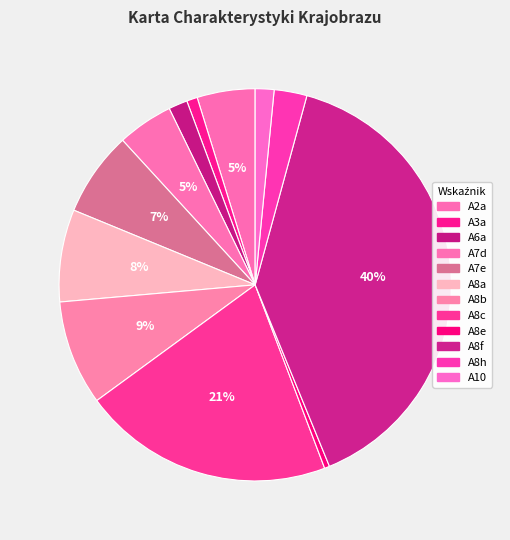

Is it true that A8e is 1% of the pie?

False